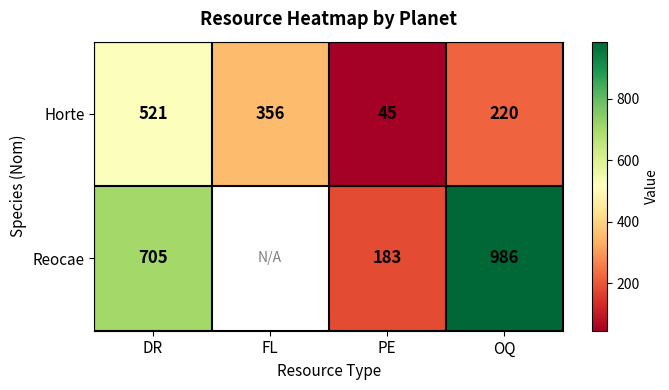

What is the difference between the highest and lowest values at OQ?

766